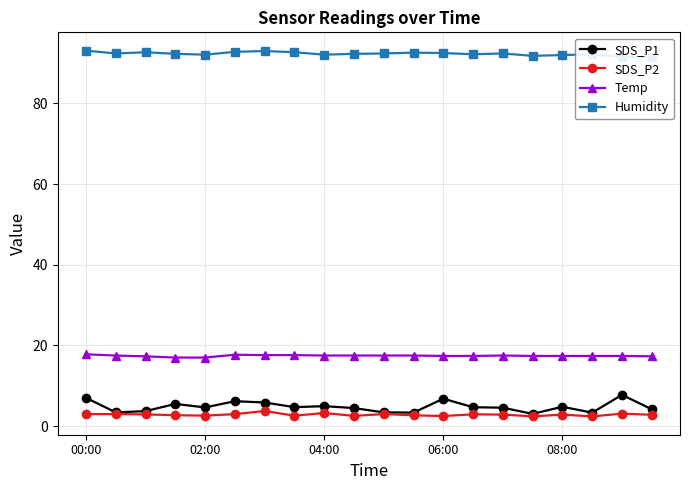

What is the value of the SDS_P2 point at the 1st from the left?

3.0